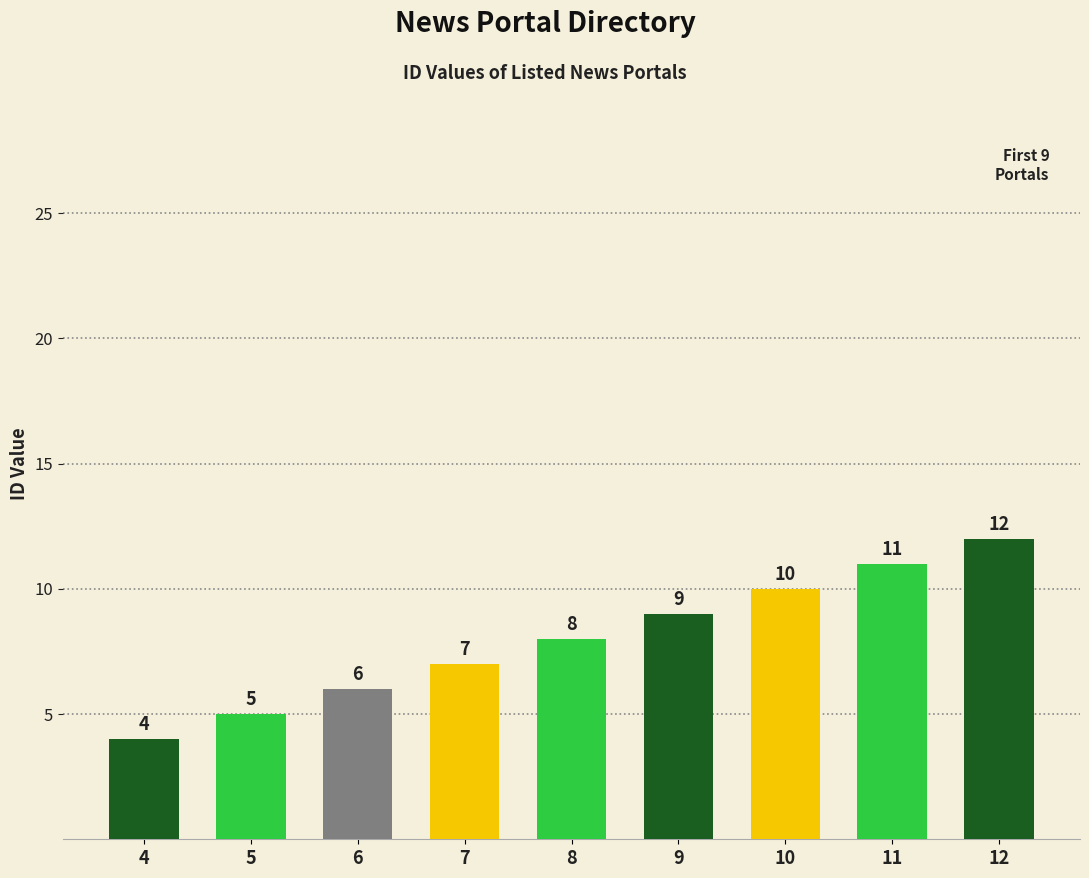

What is the difference between the maximum and minimum values?

8